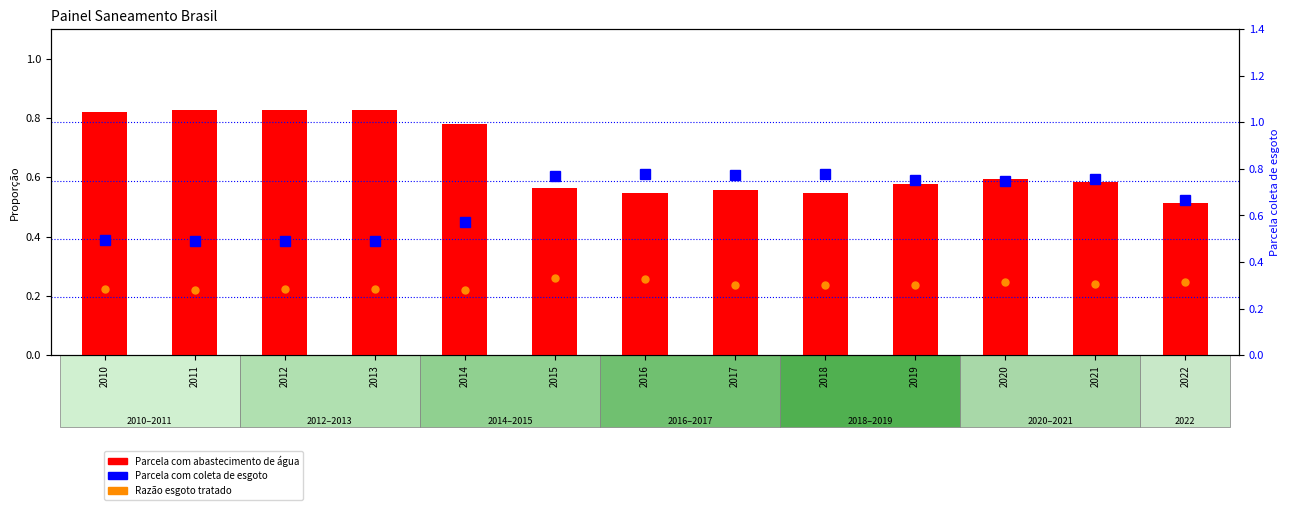

What are all the series names shown in the legend?

Razão esgoto tratado, Parcela com abastecimento de água, Parcela com coleta de esgoto